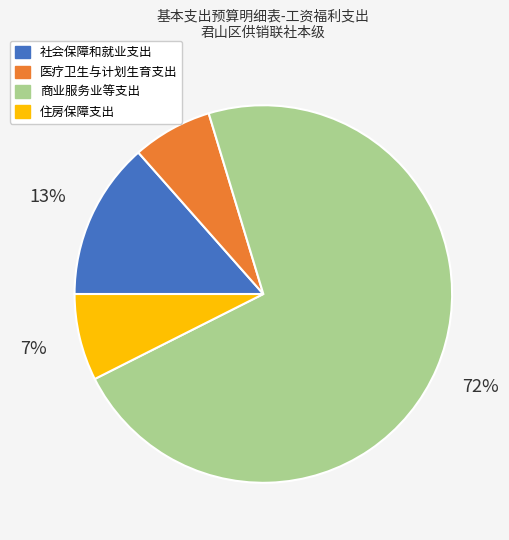

What is the majority slice?

商业服务业等支出